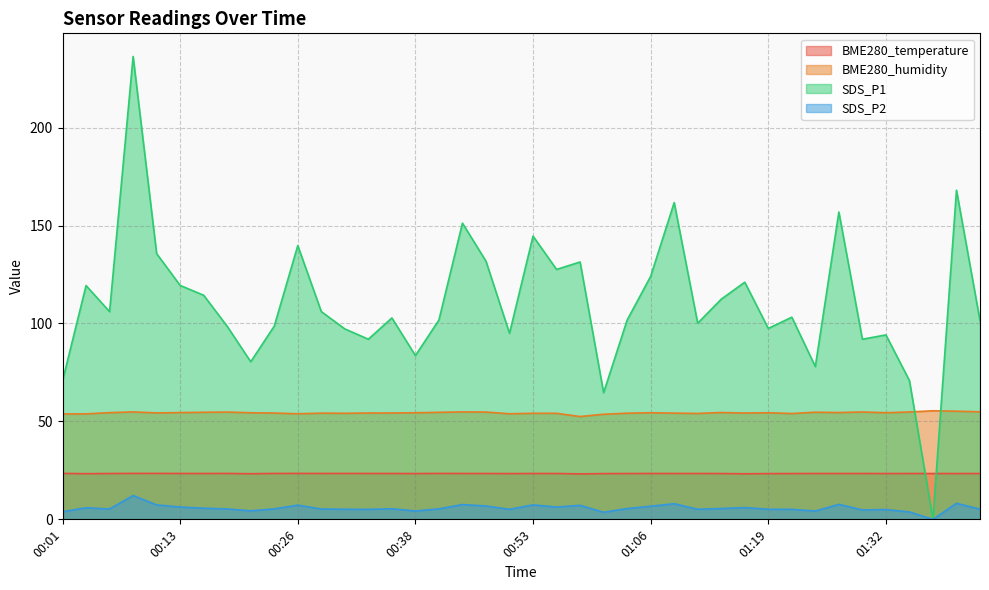

What is the sum of the BME280_temperature values at 00:28 and 01:09?

46.8